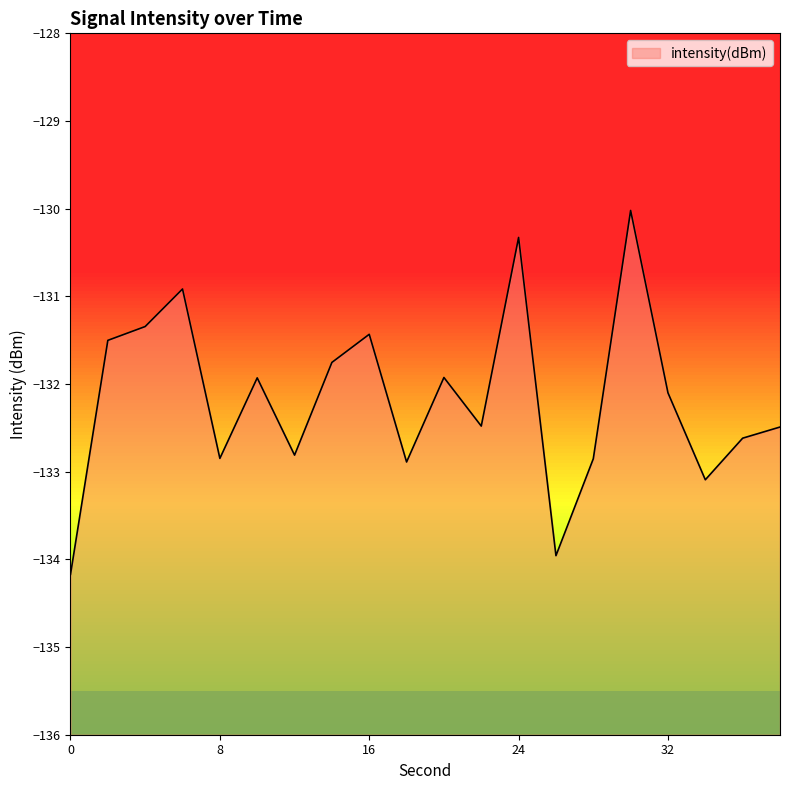

How many interior local valleys (lower than both neighbors) does the data have?

6